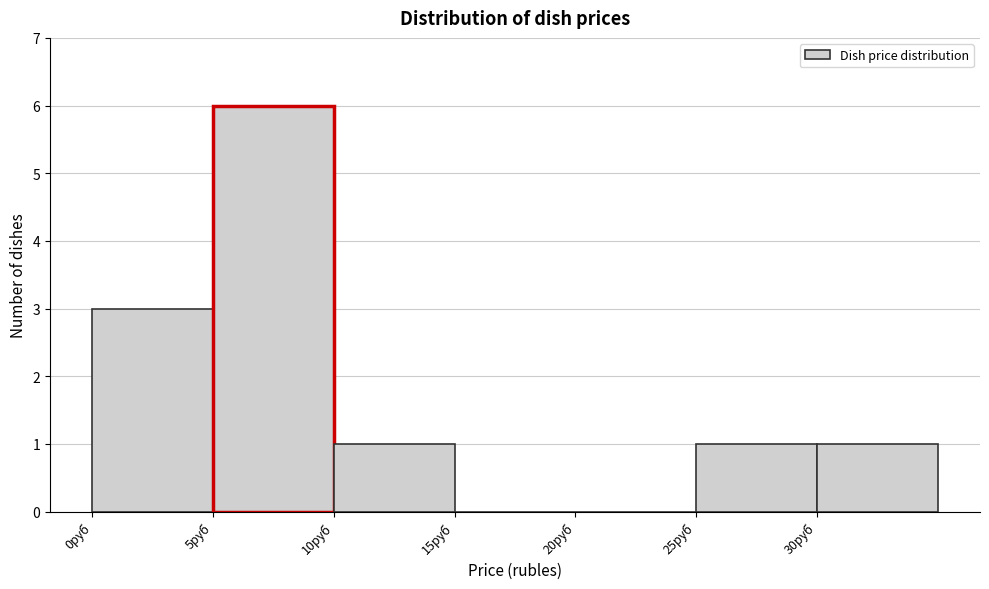

Reading left to right, transcribe this chart: for each bar, give the range it covers on the x-axis and its height. The values are not printed on the chart, so give them approximately, as read against the axis.

0 to 5: 3
5 to 10: 6
10 to 15: 1
15 to 20: 0
20 to 25: 0
25 to 30: 1
30 to 35: 1